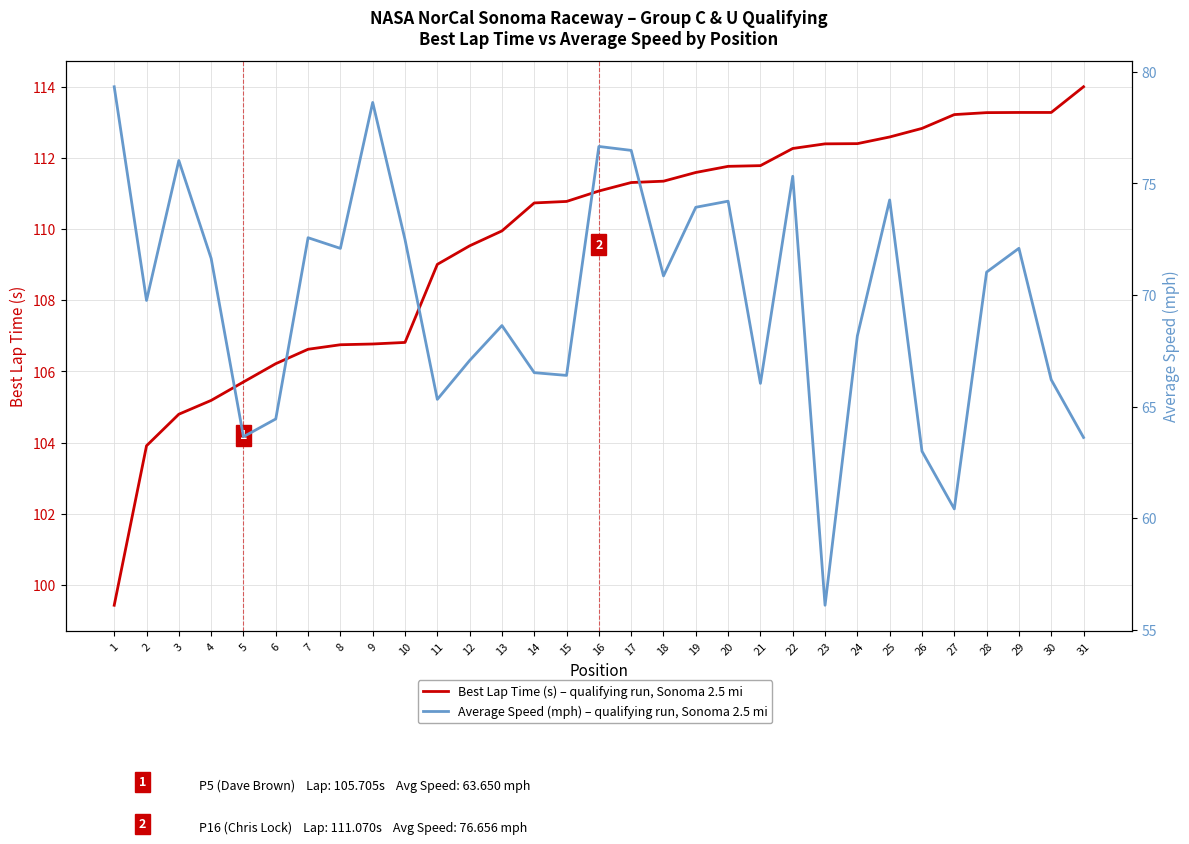

How many data points does each series have?

31